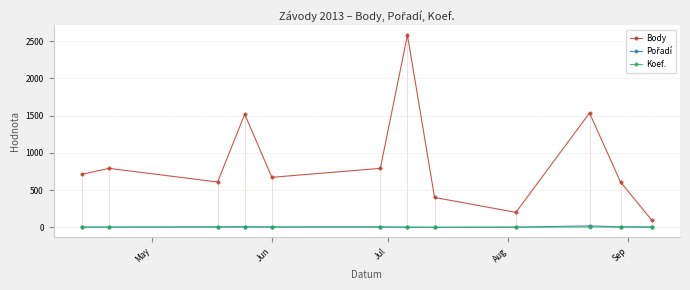

What is the difference between the maximum and second lowest values in the Body series?

2378